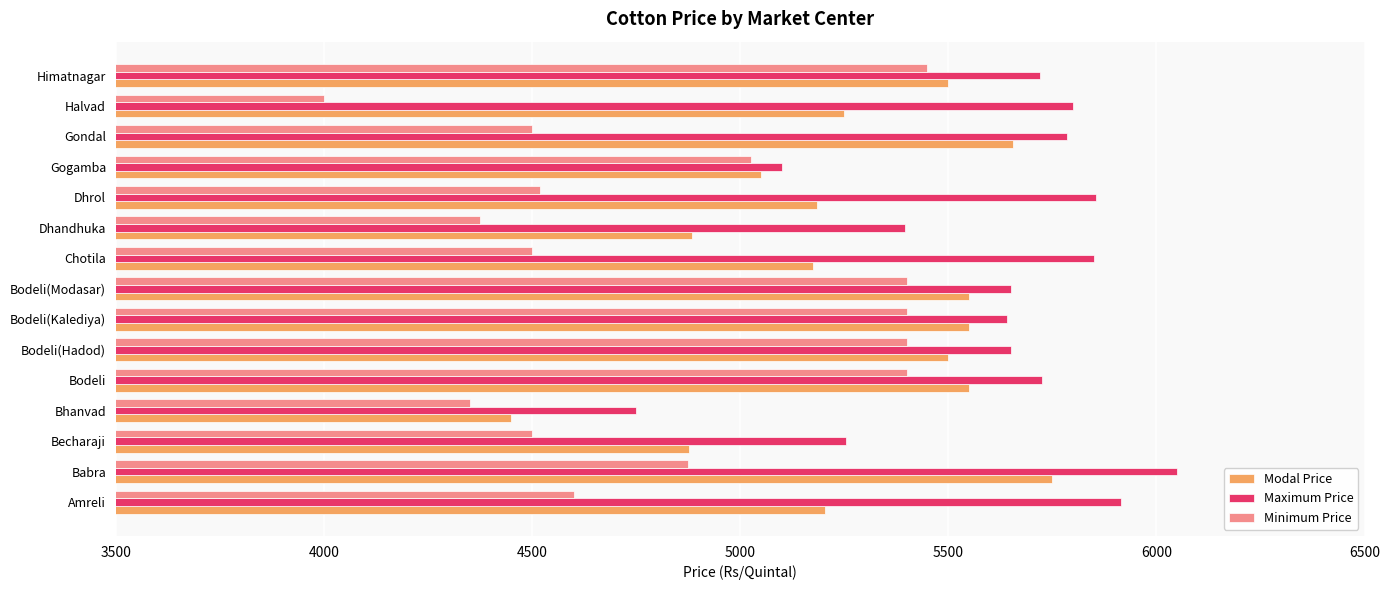

At which label is Modal Price closest to 5100?

Gogamba